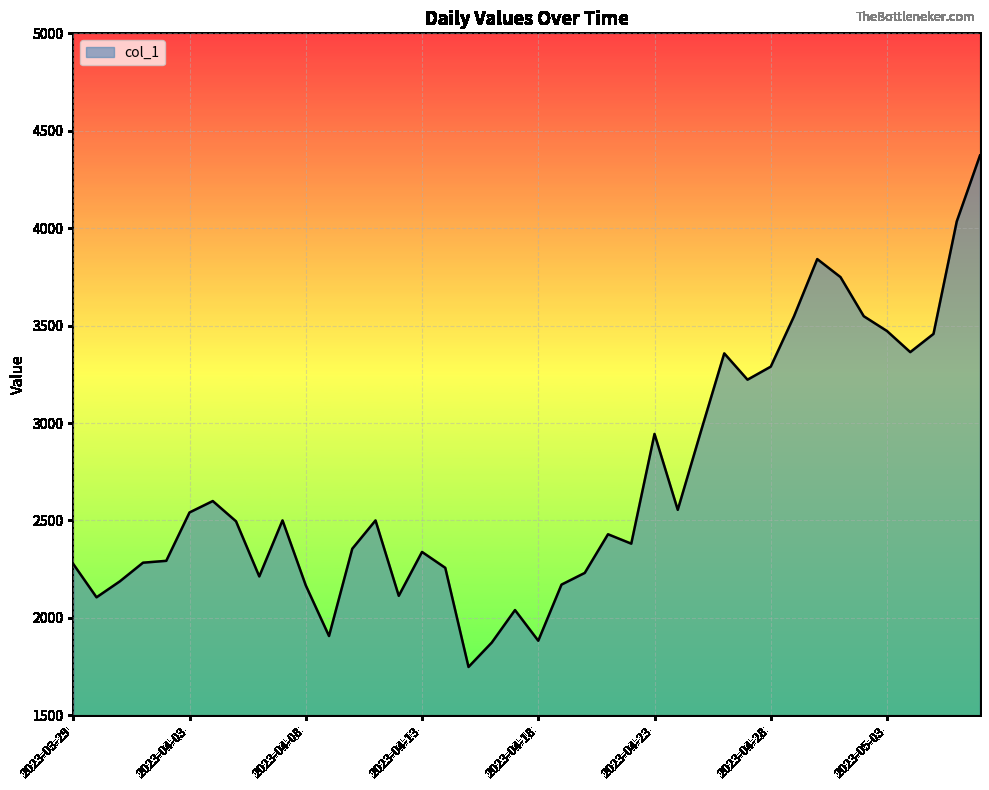

How many categories are shown in the chart?

40